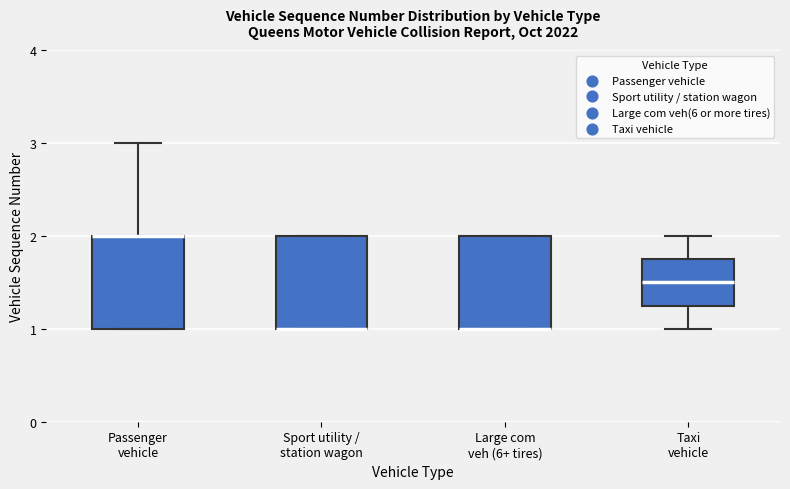

Reading left to right, transcribe this box plot: for each box, give where its median line is, the range the box spans, and where its two whiskers end, as read against the y-axis. The values are not printed on the chart, so give them approximately, as read against the axis.

Passenger vehicle: median 2.0 (drawn on the box's upper edge), box 1.0 to 2.0, whiskers 1.0 to 3.0
Sport utility / station wagon: median 1.0 (drawn on the box's lower edge), box 1.0 to 2.0, whiskers 1.0 to 2.0
Large com veh (6+ tires): median 1.0 (drawn on the box's lower edge), box 1.0 to 2.0, whiskers 1.0 to 2.0
Taxi vehicle: median 1.5, box 1.3 to 1.8, whiskers 1.0 to 2.0